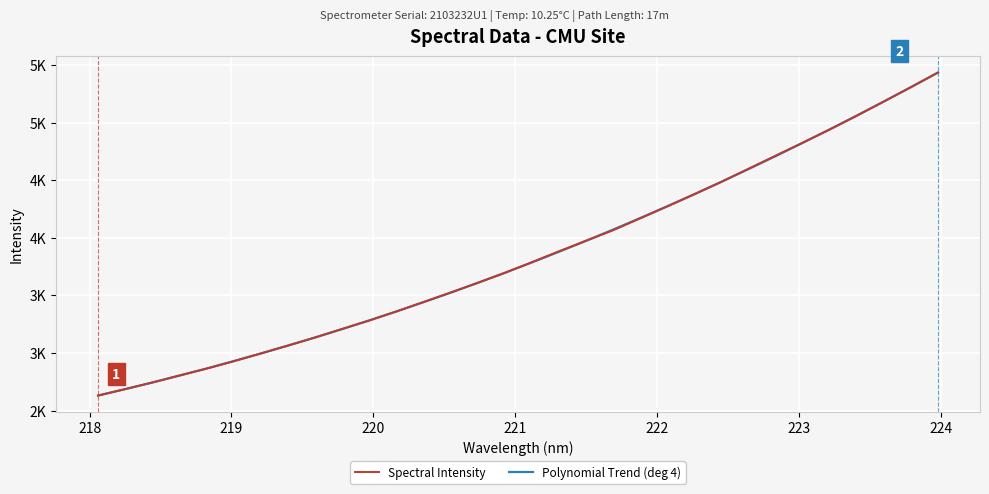

What are all the series names shown in the legend?

Spectral Intensity, Polynomial Trend (deg 4)